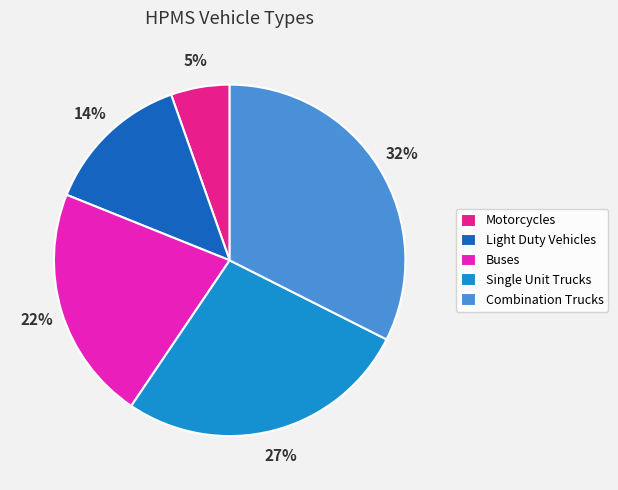

Combined, do Combination Trucks and Buses account for over 50%?

Yes